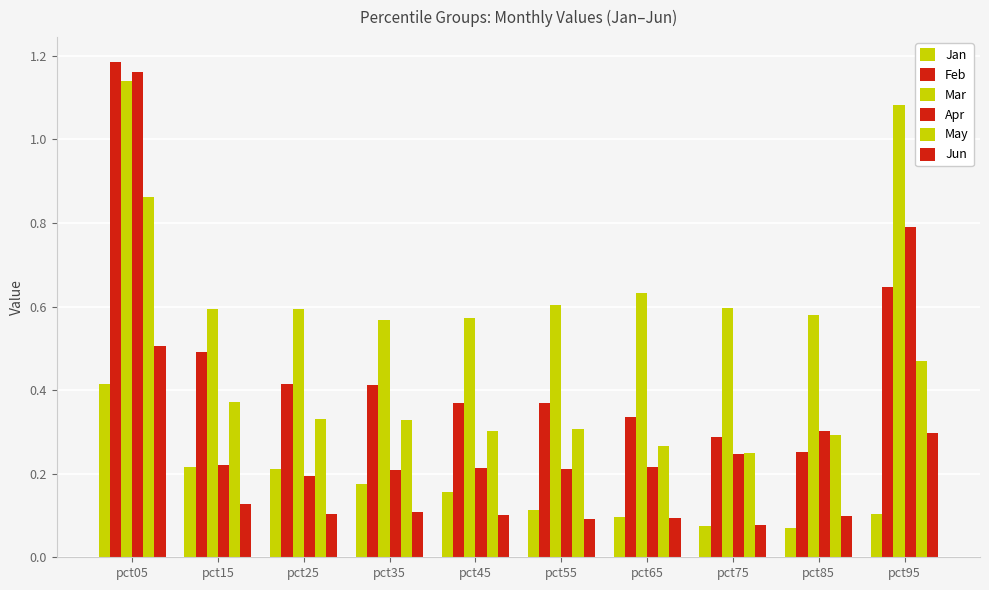

The Jun series shows 0.1 at pct85. True or false?

True